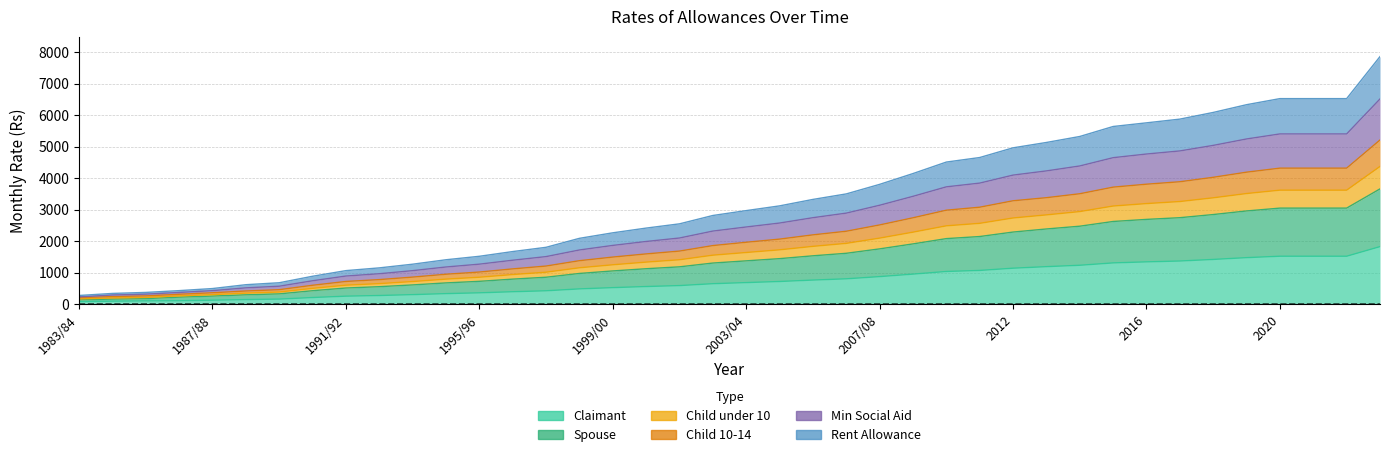

What is the label of the 13th point from the right?

2011